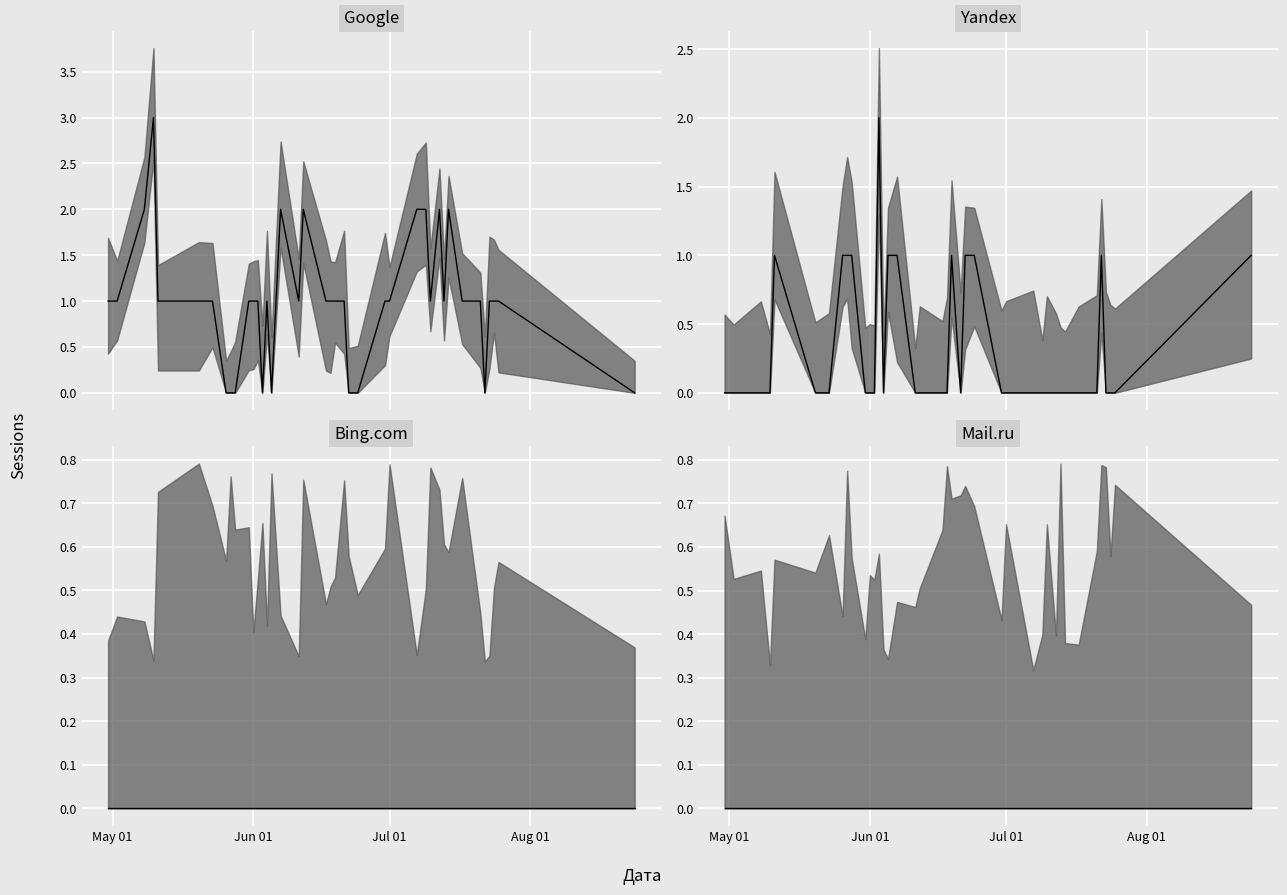

Which series changed the most between 33 and 37?

Google